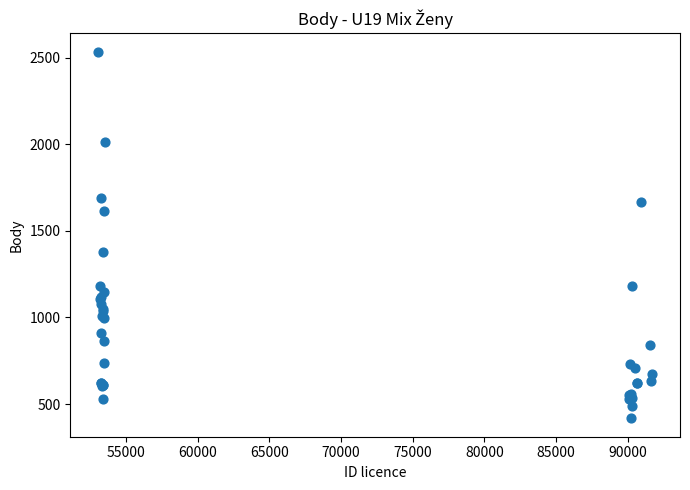

What Y value in the scatter plot is closest to 1476?

1376